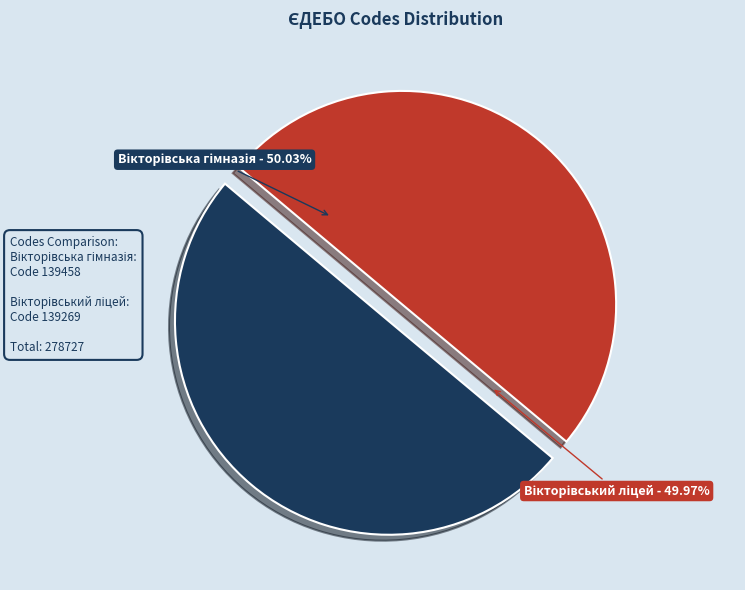

Is Вікторівська гімназія імені Степана Пушика the majority of the pie?

Yes